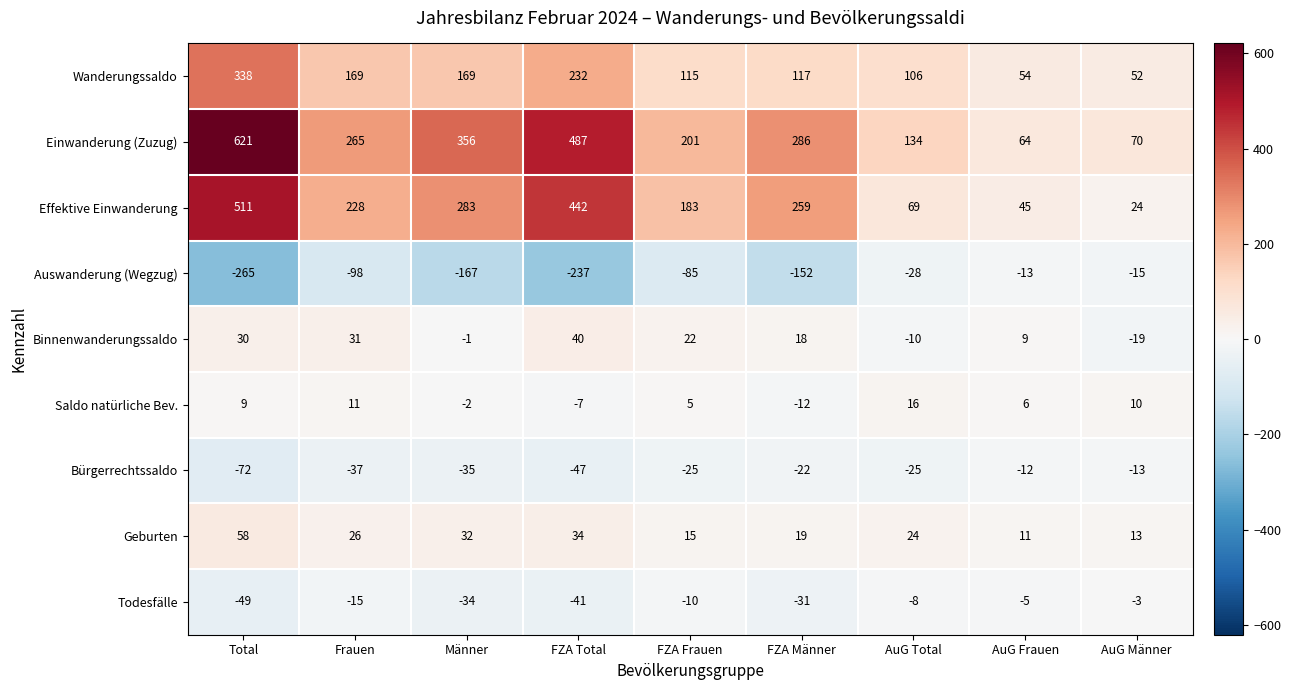

Which category has the lowest value across all series?

Total